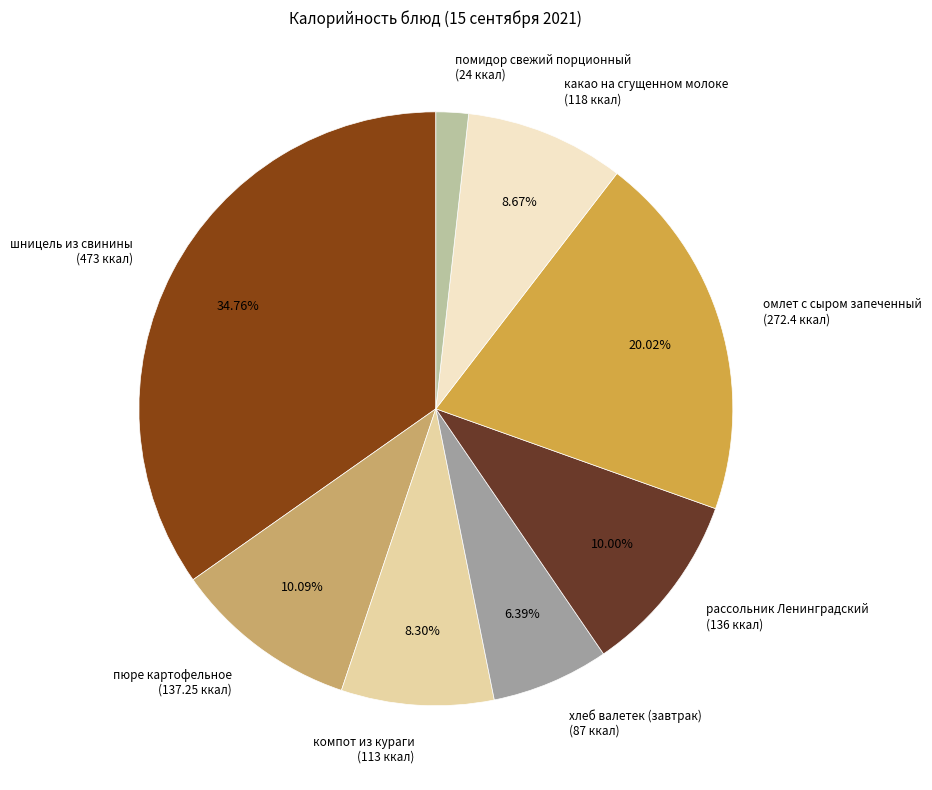

Does какао на сгущенном молоке account for over 50% of the chart?

No